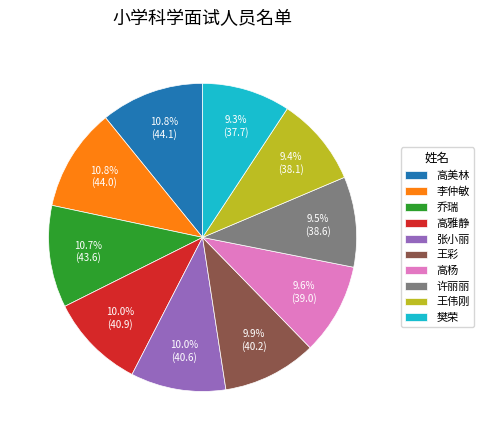

Approximately how many times larger is the value at 高美林 compared to 乔瑞?

1.0